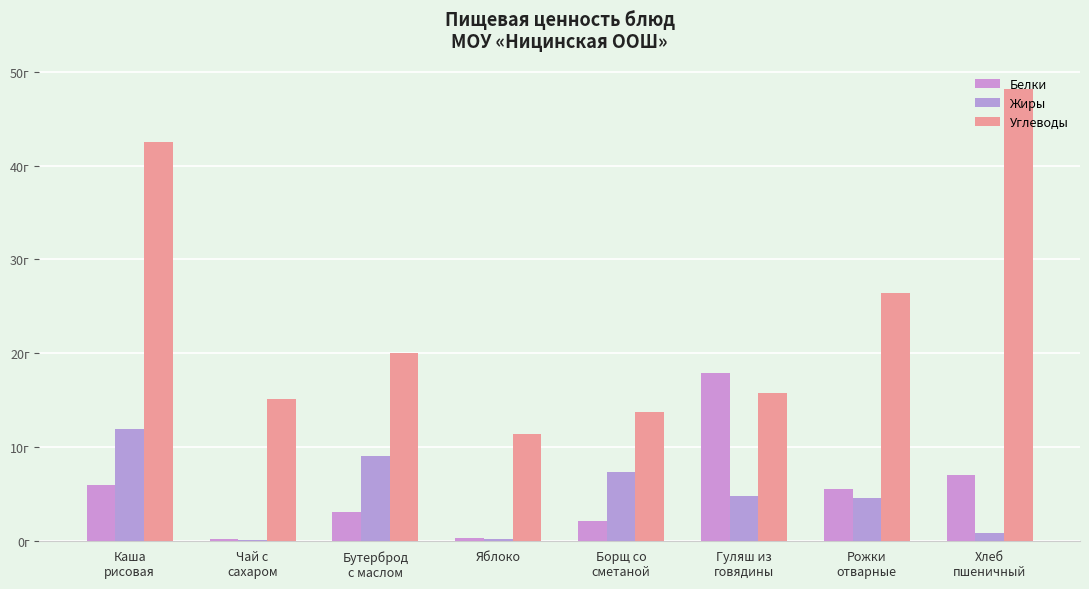

Which series has the widest spread of values?

Углеводы